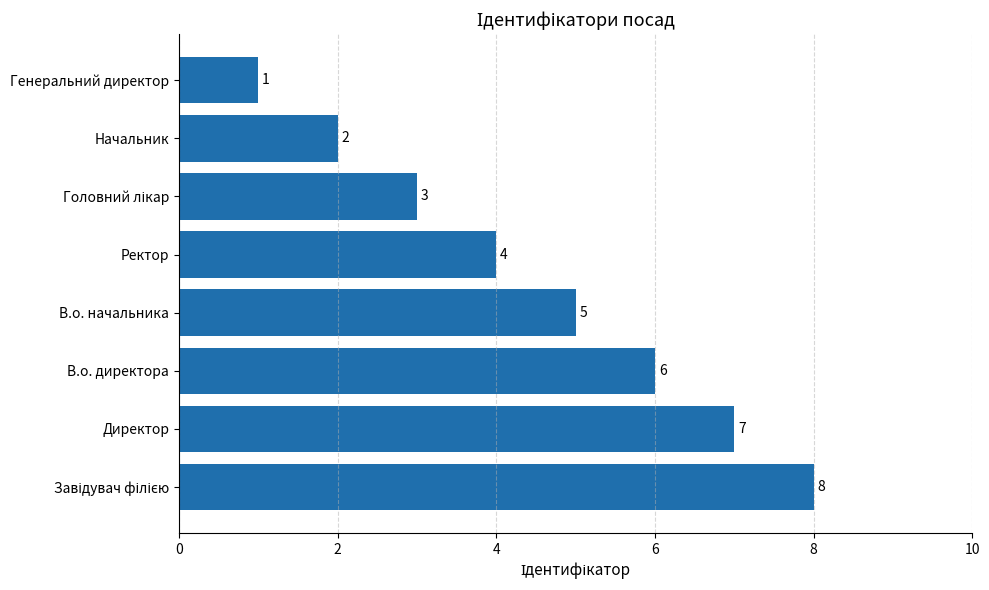

What is the minimum value shown in the chart?

1